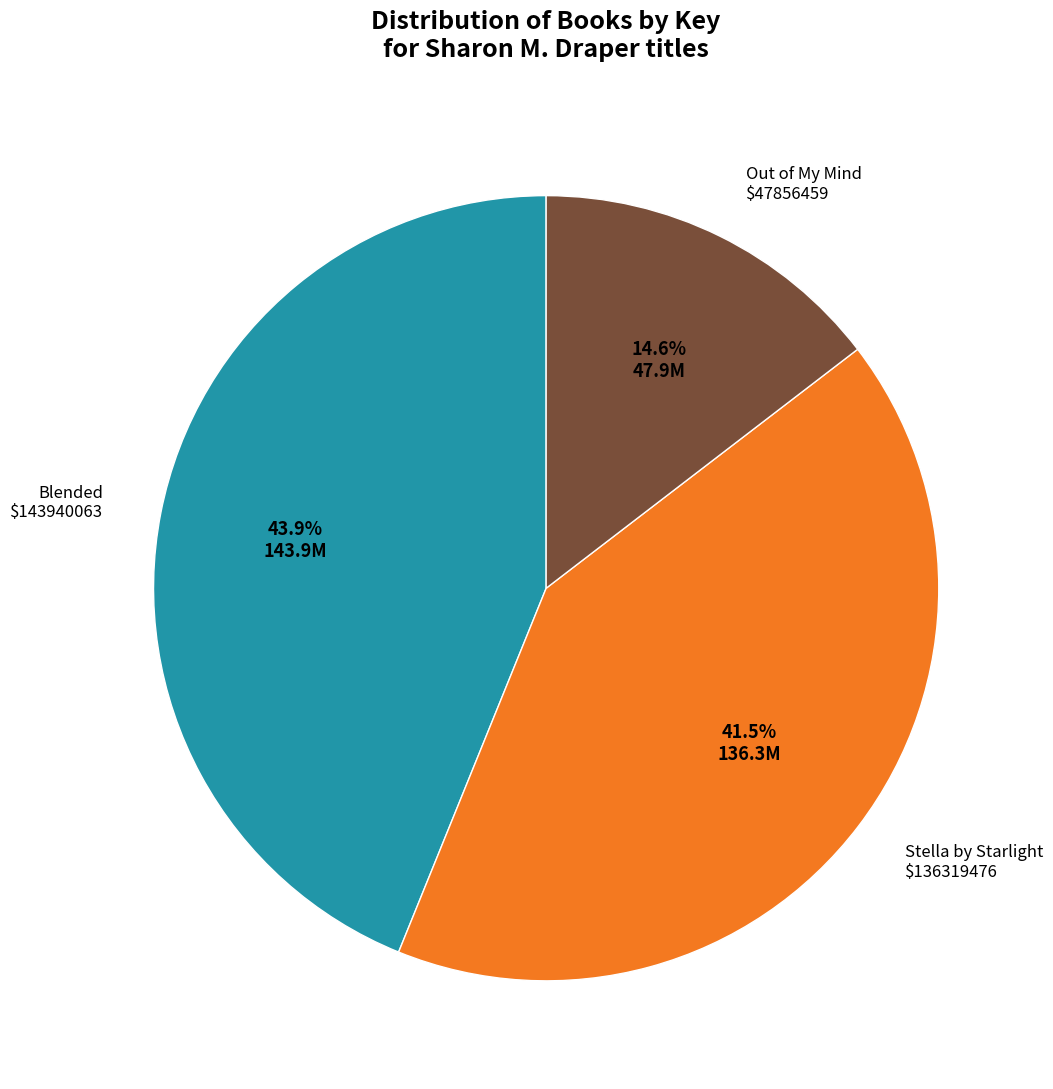

Is there a majority slice in this chart?

No